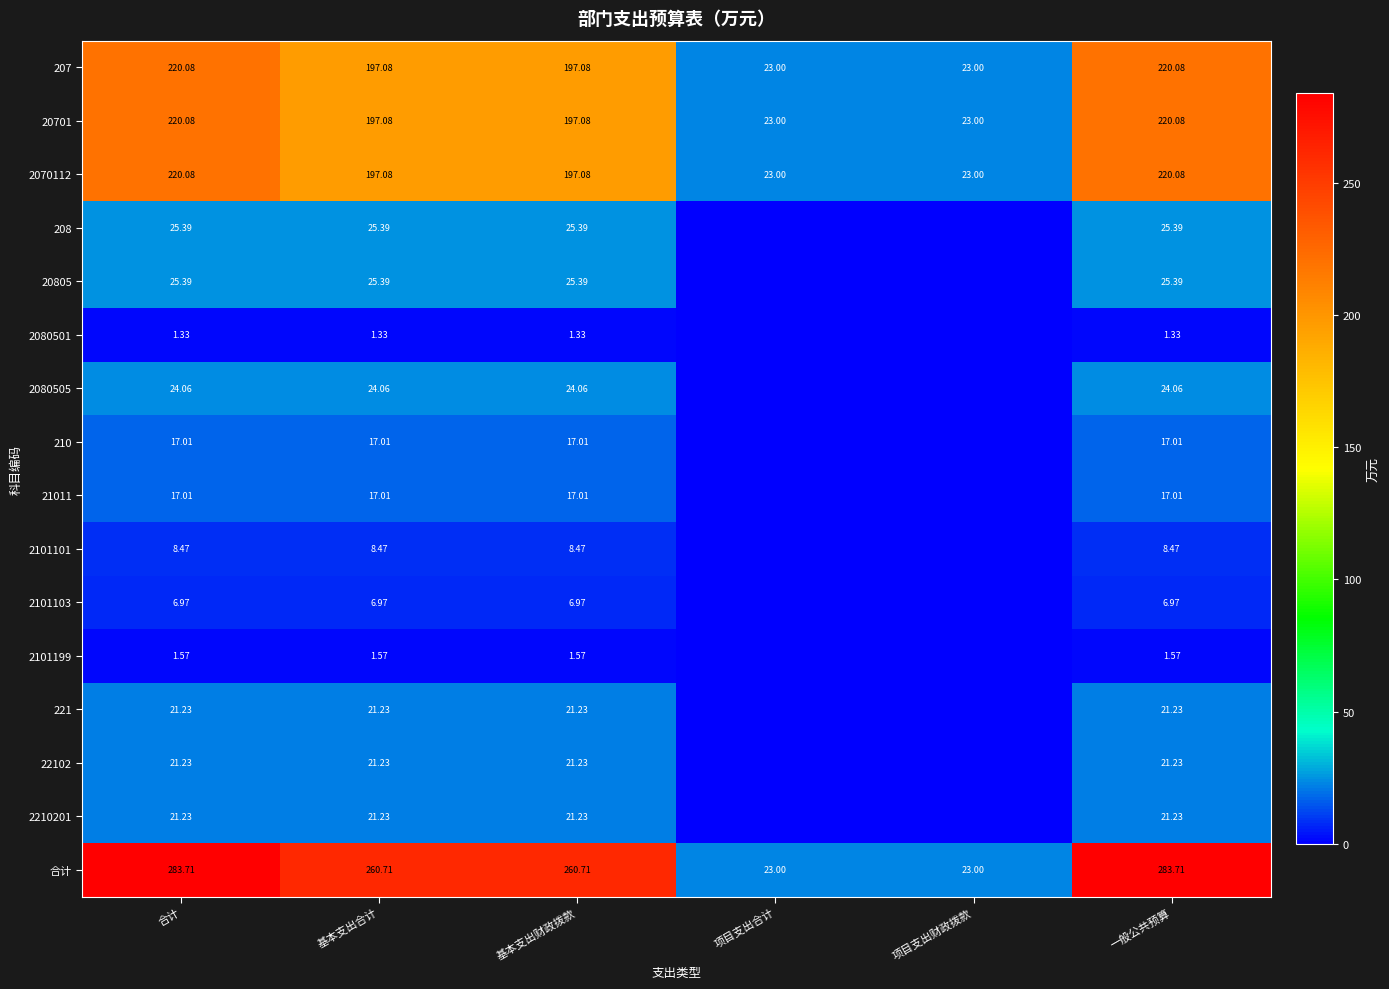

What is the total value across all series at 基本支出合计?

1042.8